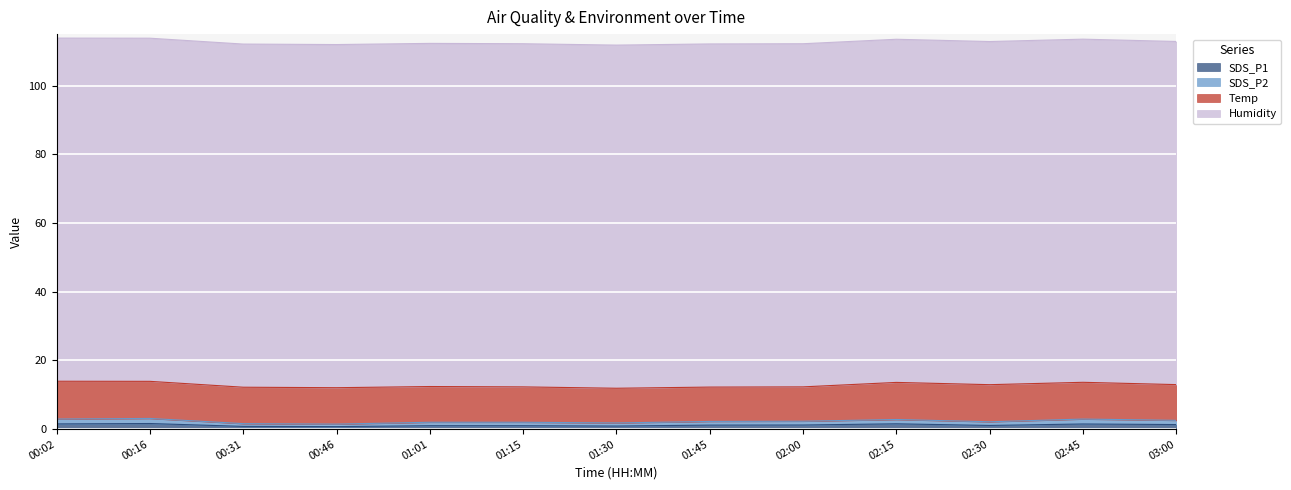

What is the difference between the SDS_P1 values at 01:15 and 00:46?

0.3